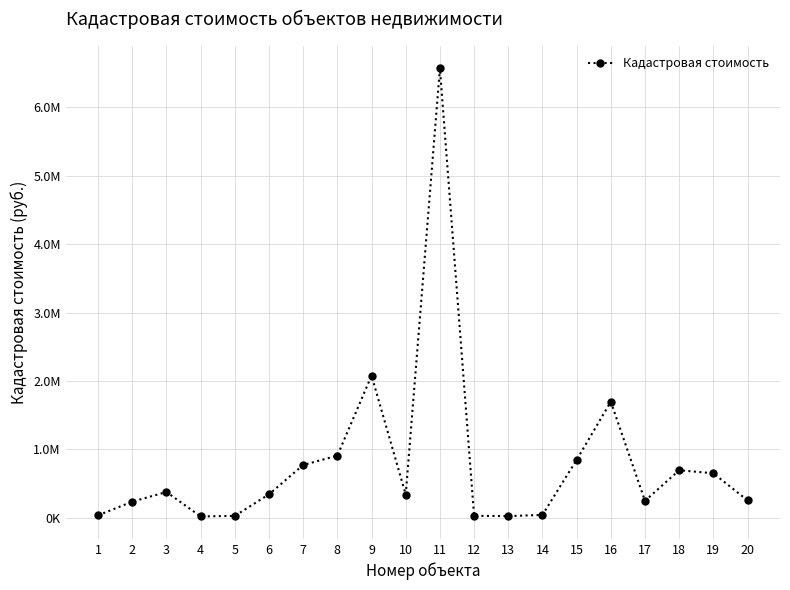

What is the ratio of the value at 7 to the value at 9?

0.4